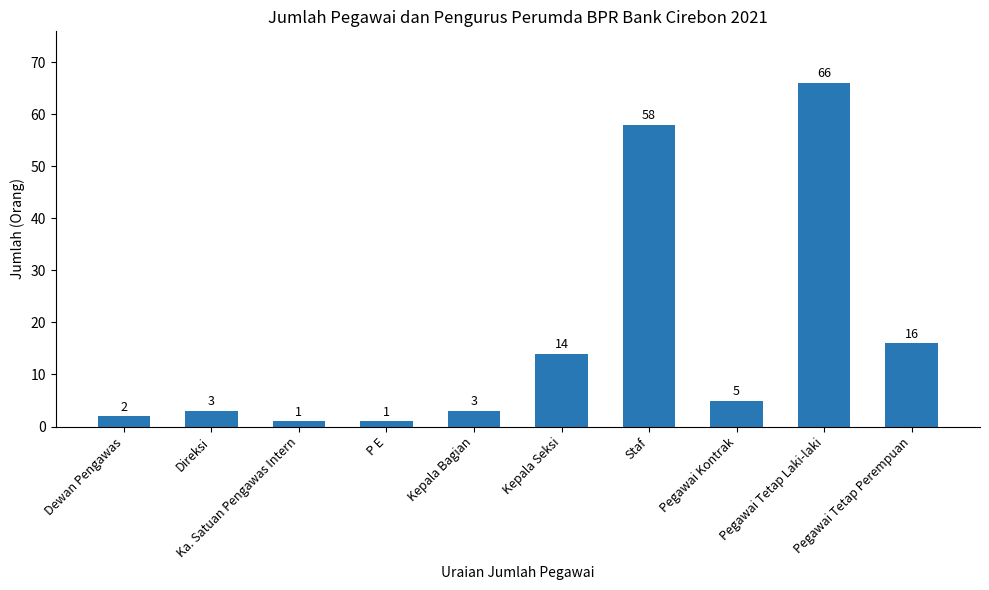

What is the label of the 10th bar from the right?

Dewan Pengawas